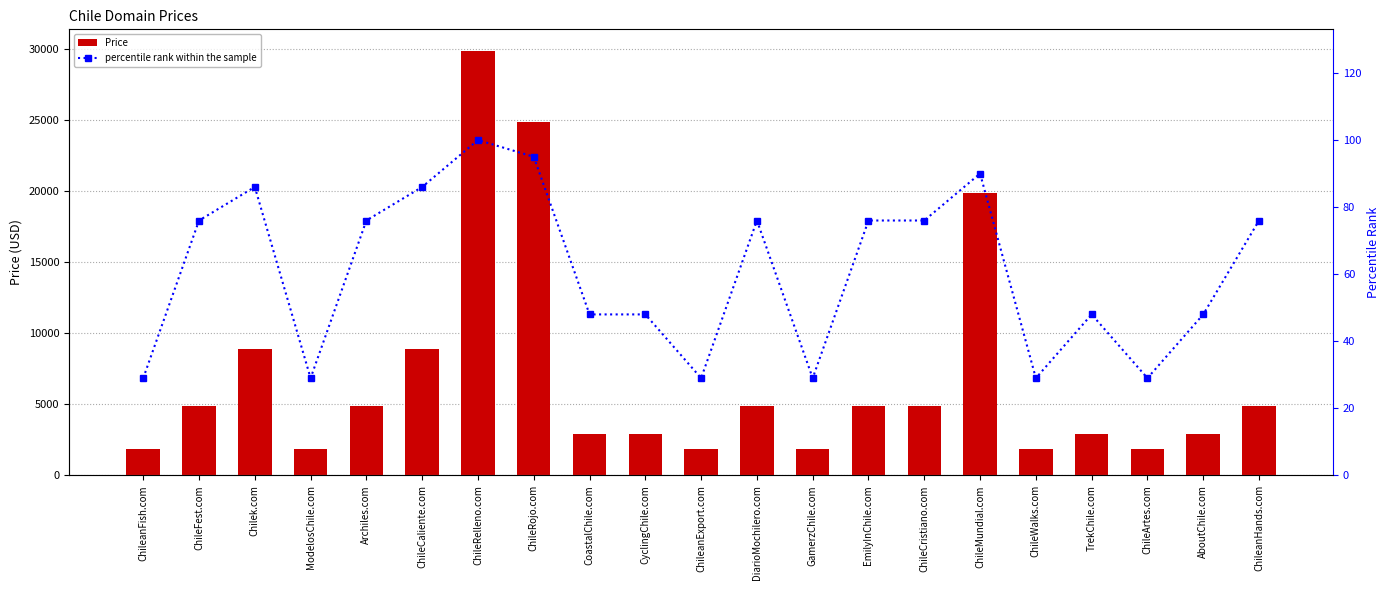

At which category does the chart reach its minimum across all series?

ChileanFish.com